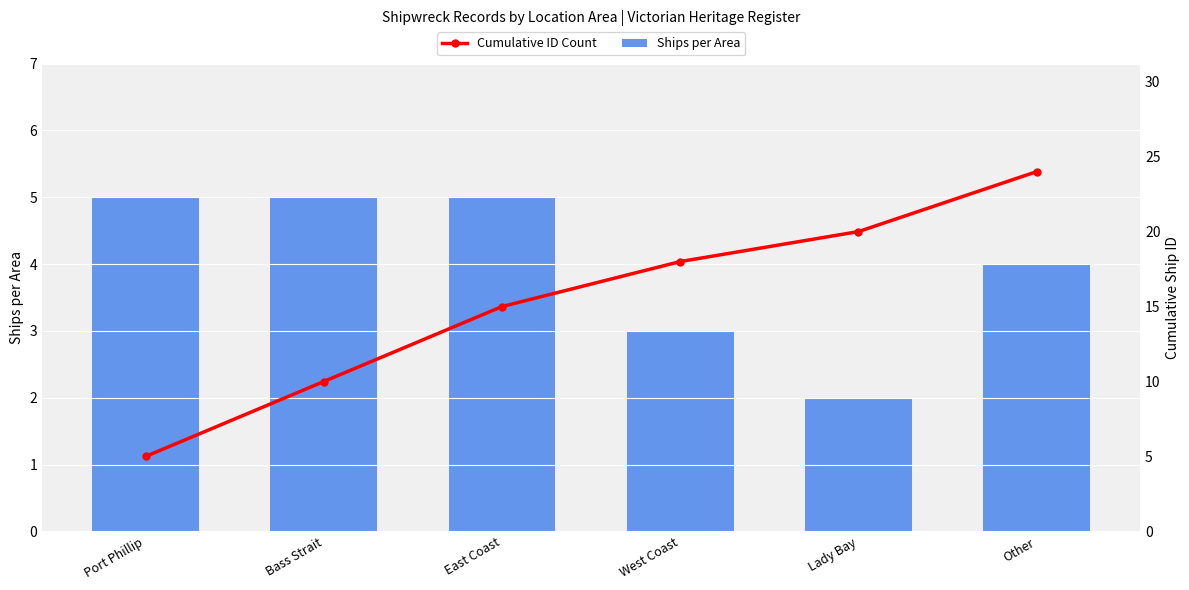

What is the sum of all Ships per Area values?

24